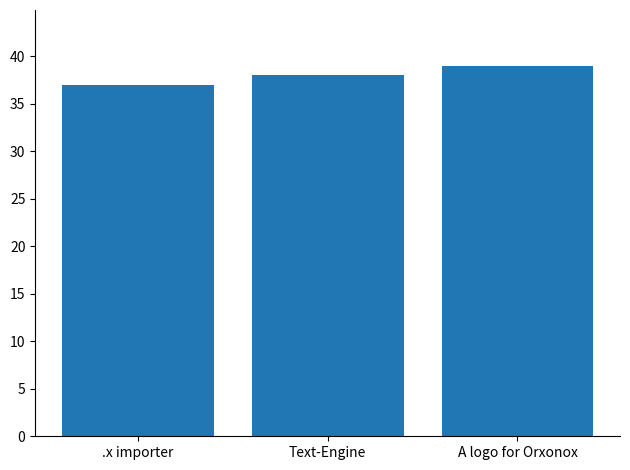

What is the approximate value at .x importer?

37